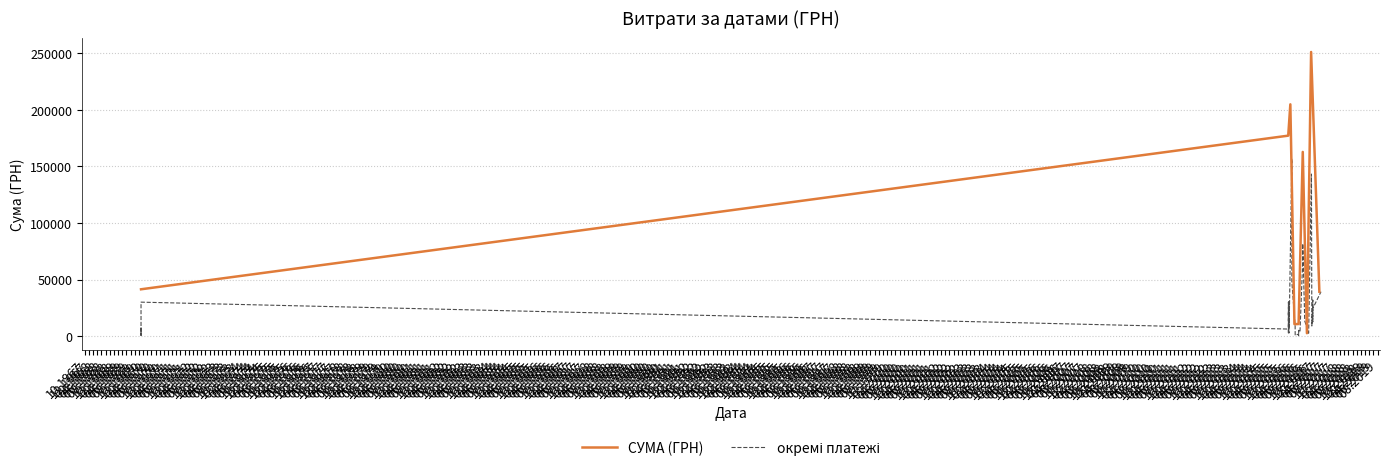

How many interior local peaks (higher than both neighbors) does the data have?

10